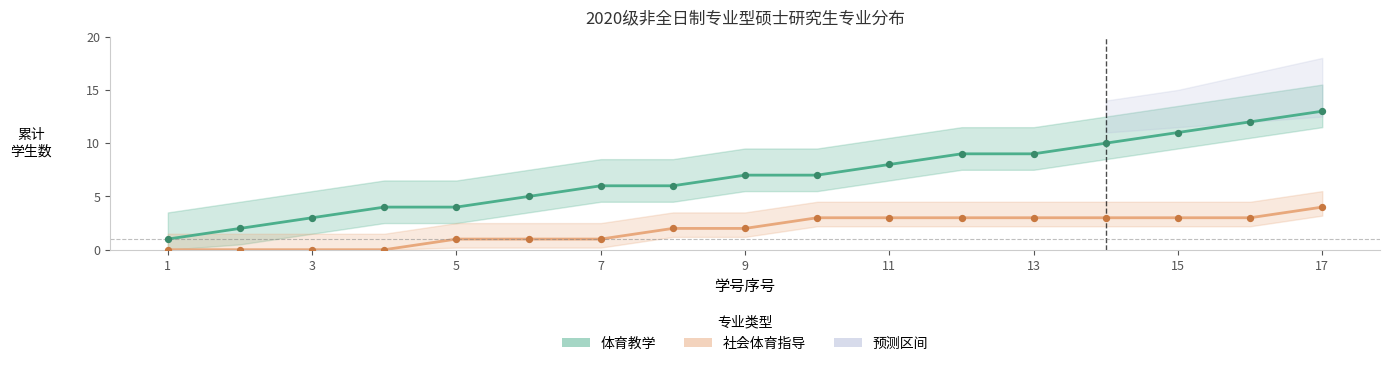

Which series reaches the minimum Y coordinate?

社会体育指导